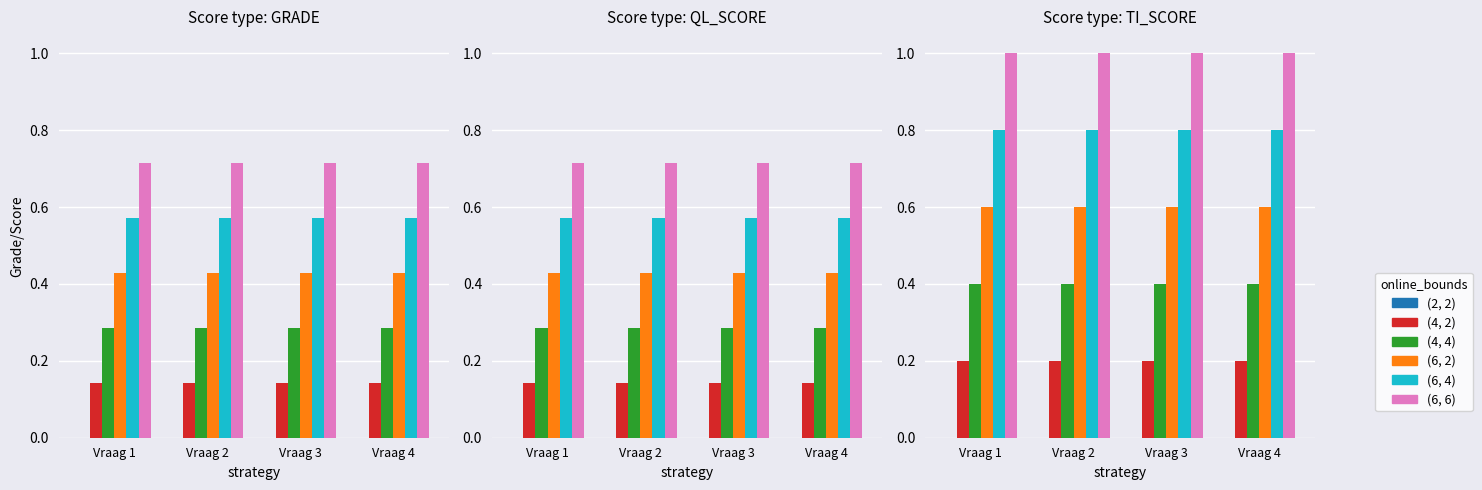

At which label does Level 0 reach its minimum?

Vraag 1